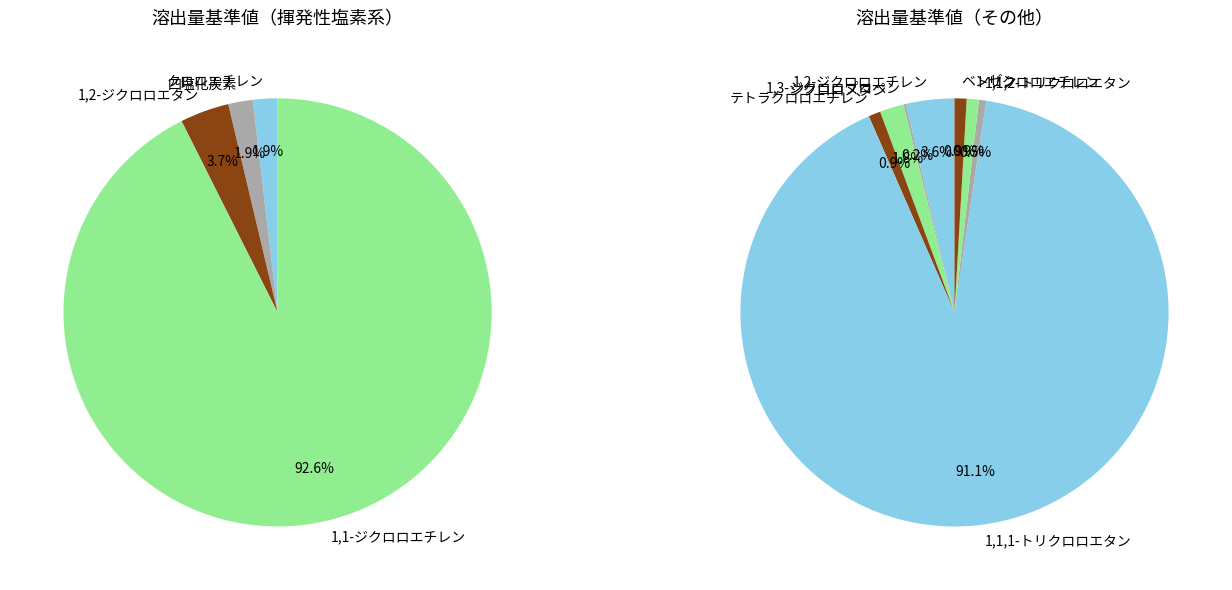

How many segments does this pie chart have?

12